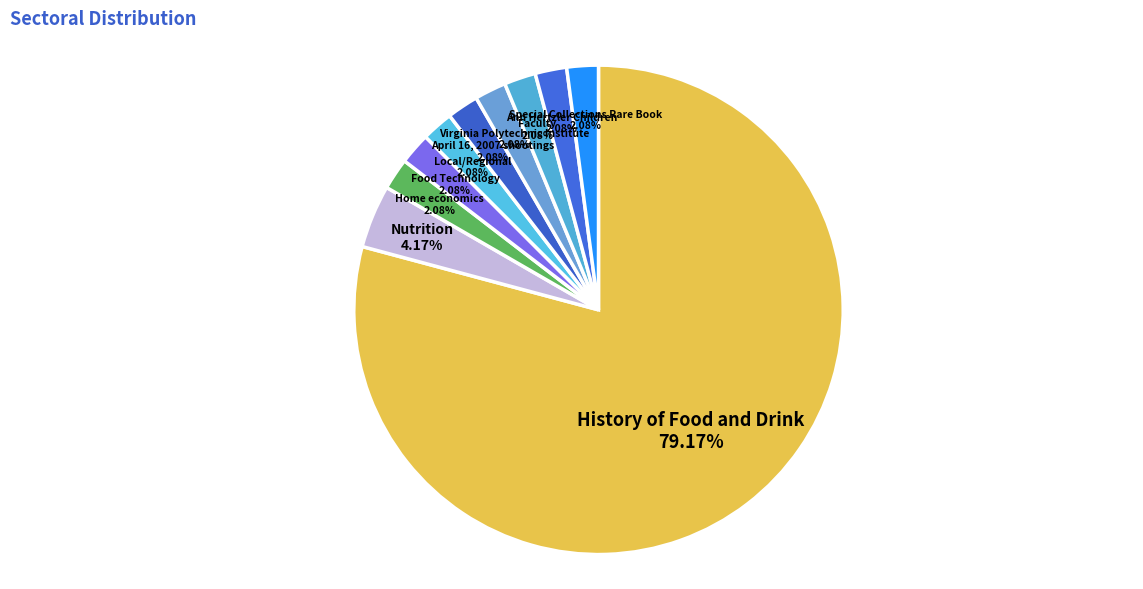

Is it true that History of Food and Drink is 69% of the pie?

False